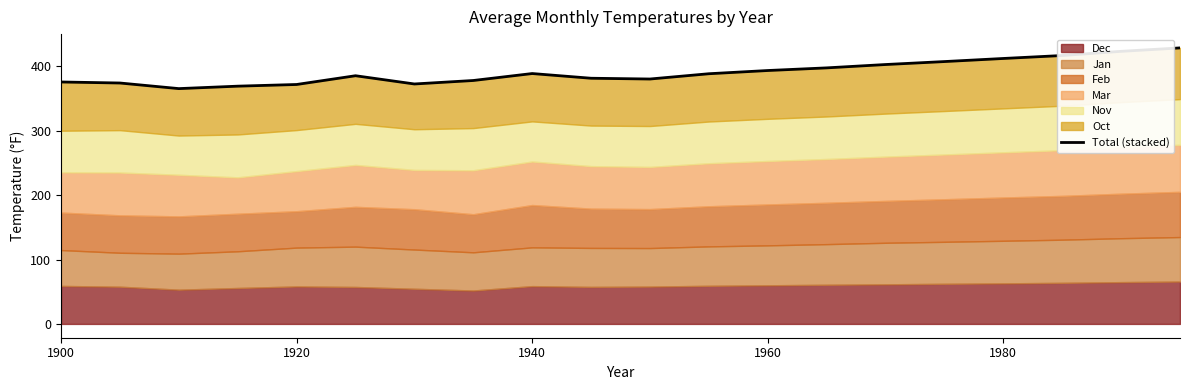

What is the difference between the second highest and second lowest values?

54.1